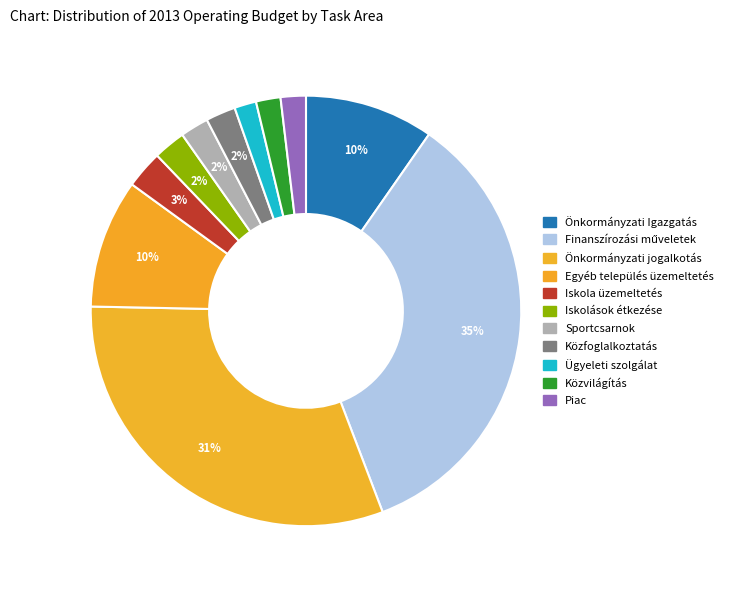

How many segments does this pie chart have?

11